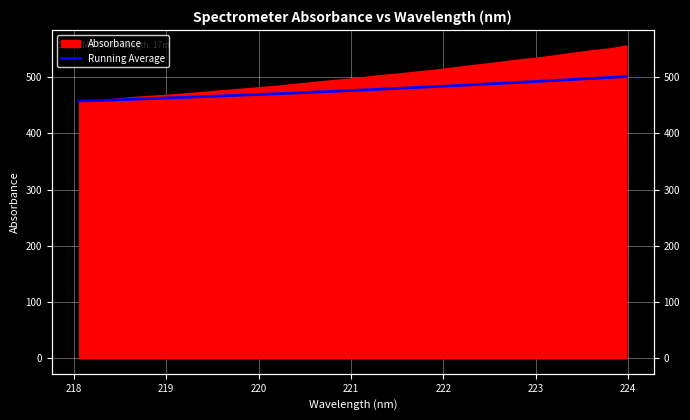

True or false: the data has more than 0 interior local peaks.

False